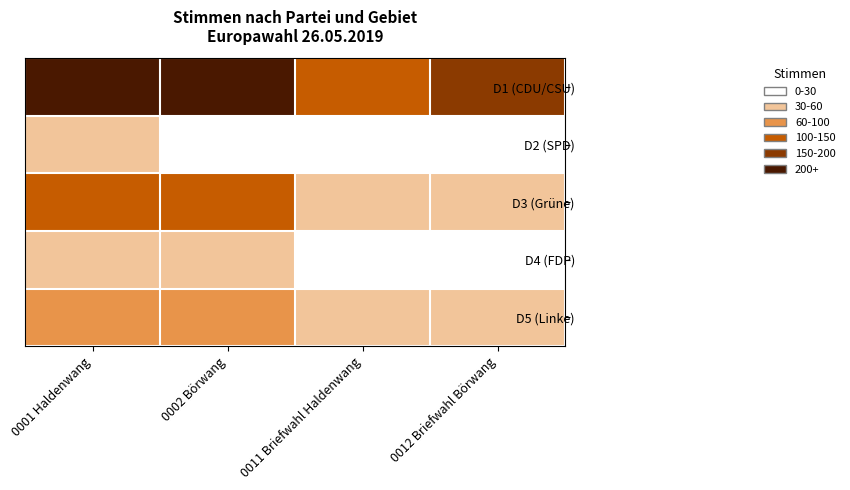

Which series has the widest spread of values?

D1 (CDU/CSU)